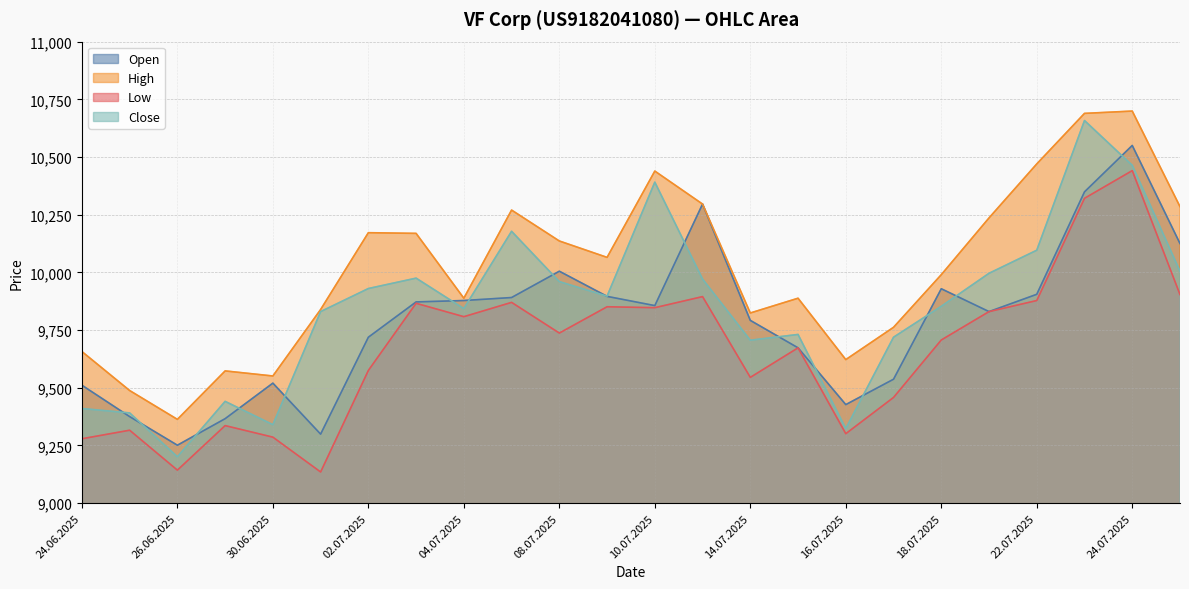

What is the average value of the Close series?

9846